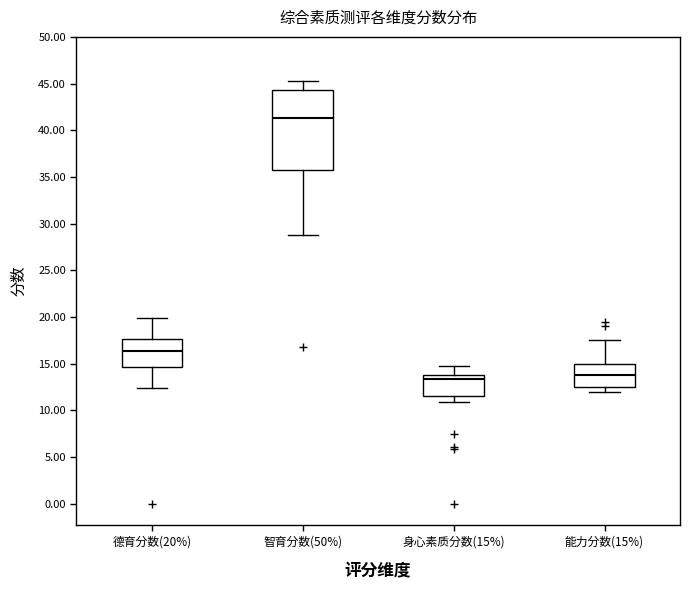

Where does the median line of the box for 智育分数(50%) sit on the y-axis? The values are not printed on the chart, so give them approximately, as read against the axis.

41.5